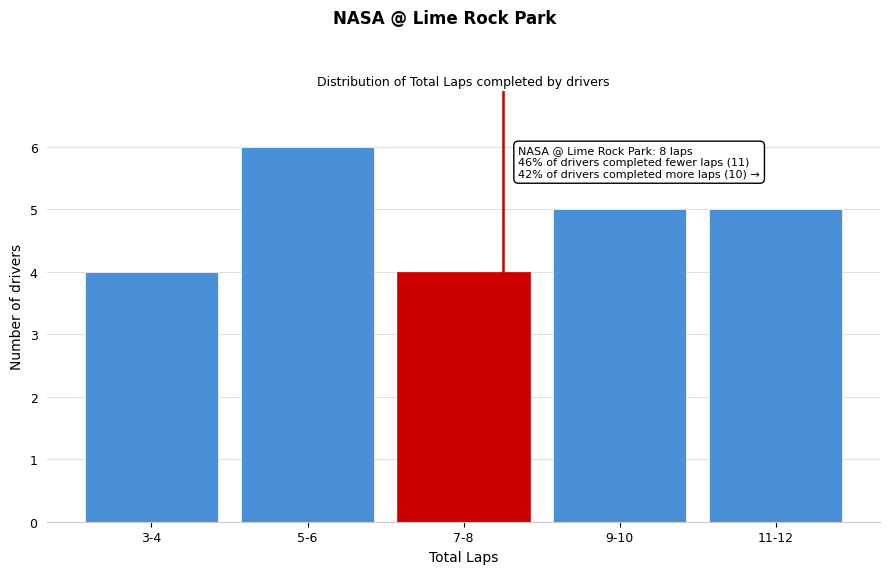

Reading right to left, transcribe all the data shown in this chart.

5	5	4	6	4